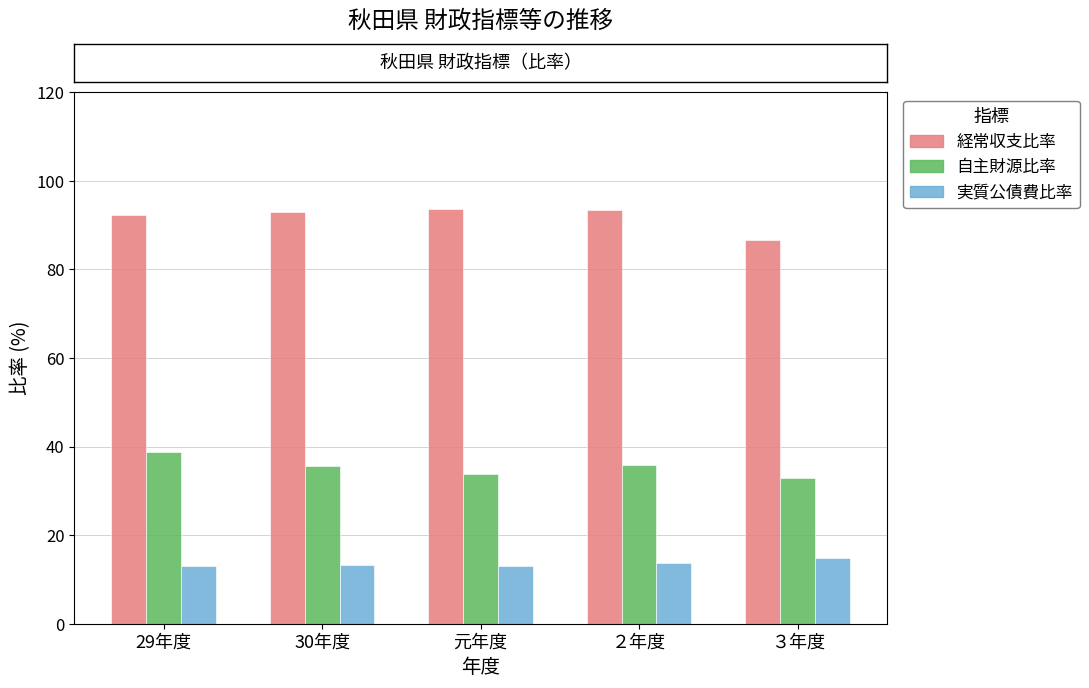

How many values in the 経常収支比率 series are below 93?

2